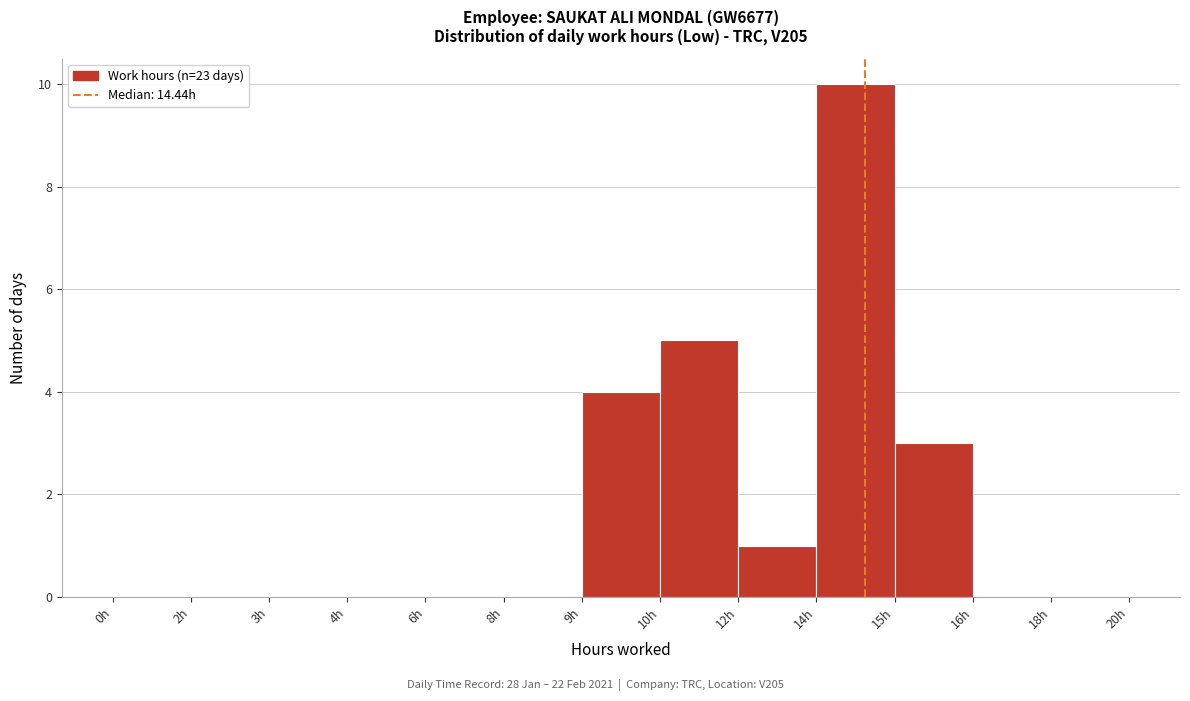

Reading left to right, what are all the values shown in this chart?

0h=0	2h=0	3h=0	4h=0	6h=0	8h=0	9h=4	10h=5	12h=1	14h=10	15h=3	16h=0	18h=0